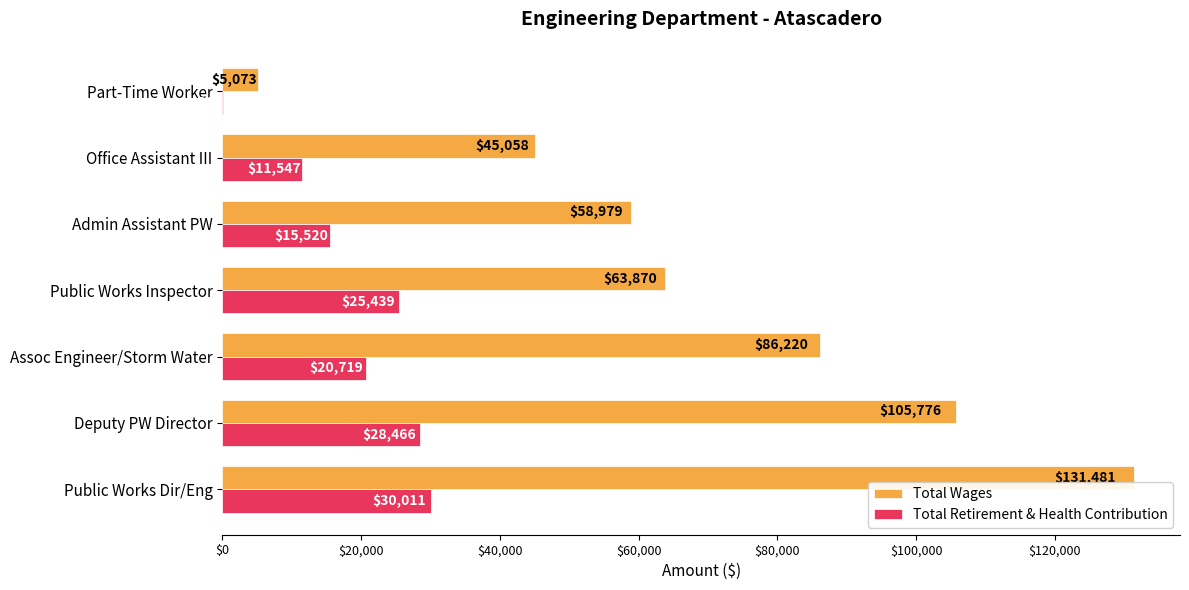

Which series has the largest total across all categories?

Total Wages